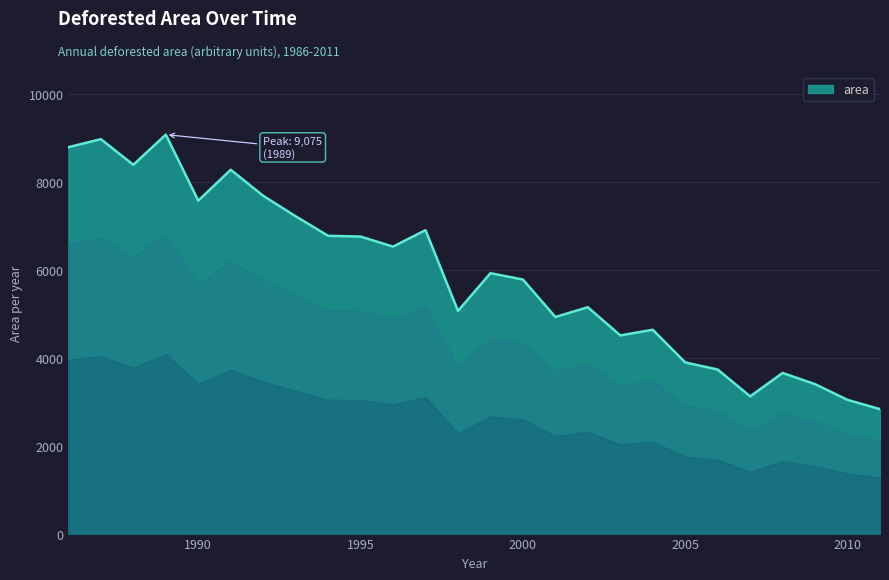

What is the difference between the maximum and minimum values?

6244.4